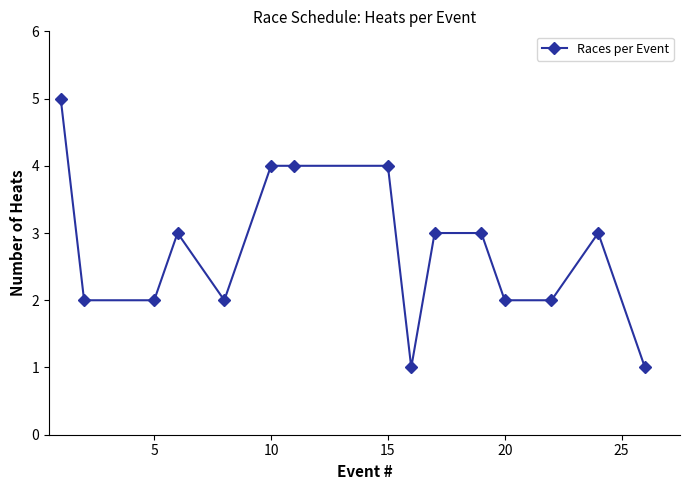

What is the sum of all values?

41